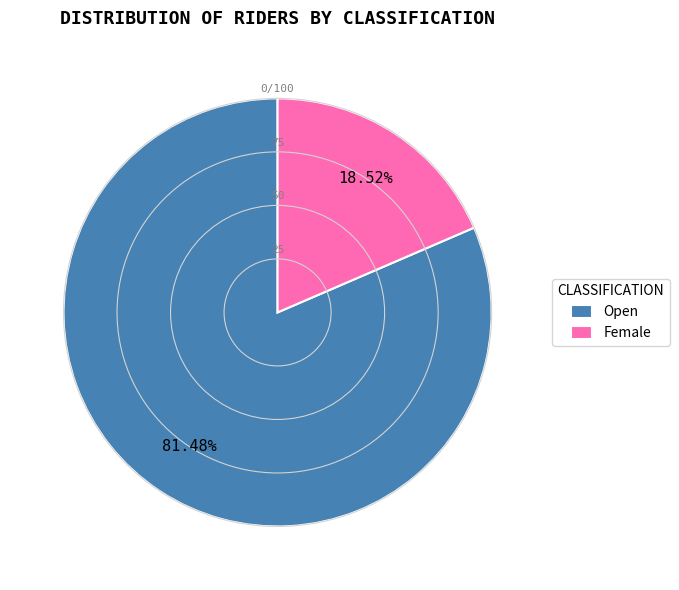

Which slice is the largest?

Open